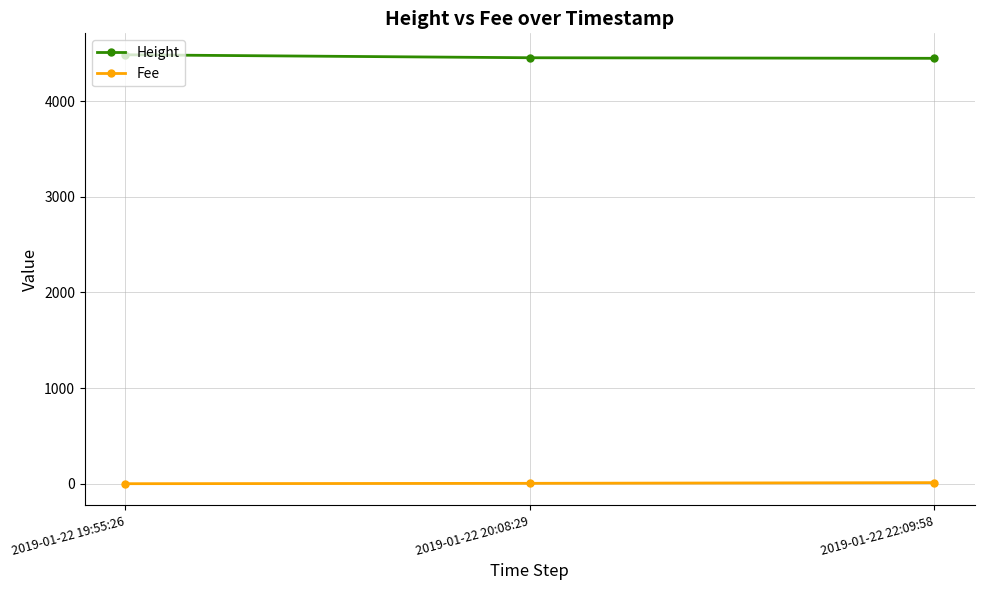

What is the minimum value shown in the chart?

0.1